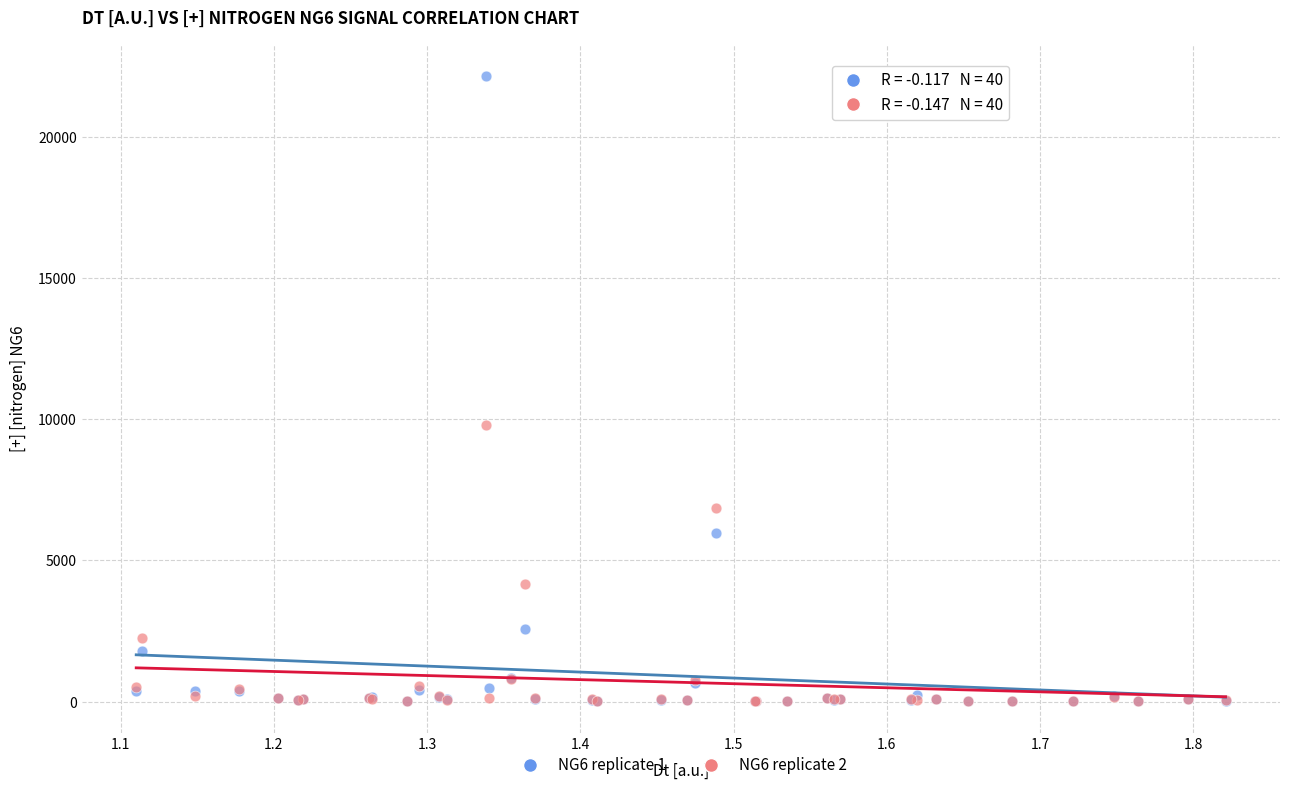

Across all series, what Y value is closest to 11087?

9798.0